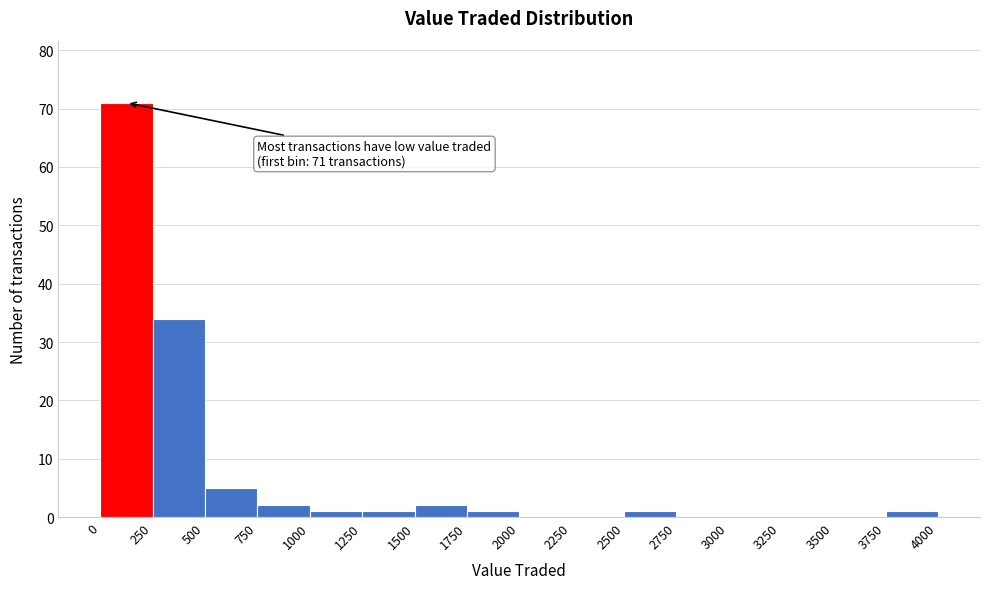

Over which range of the x-axis is the bar tallest?

0 to 250